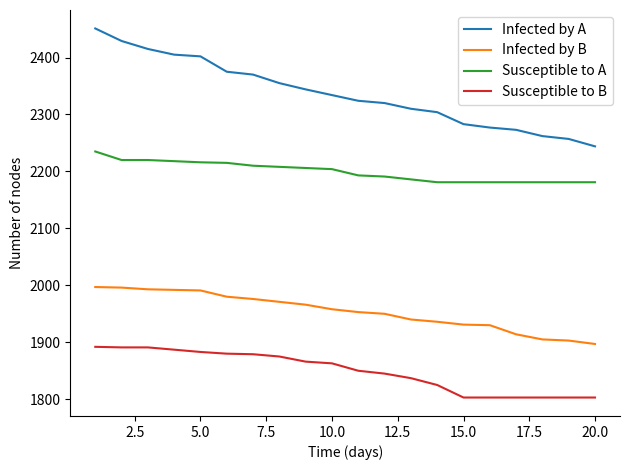

What is the minimum value shown in the chart?

1803